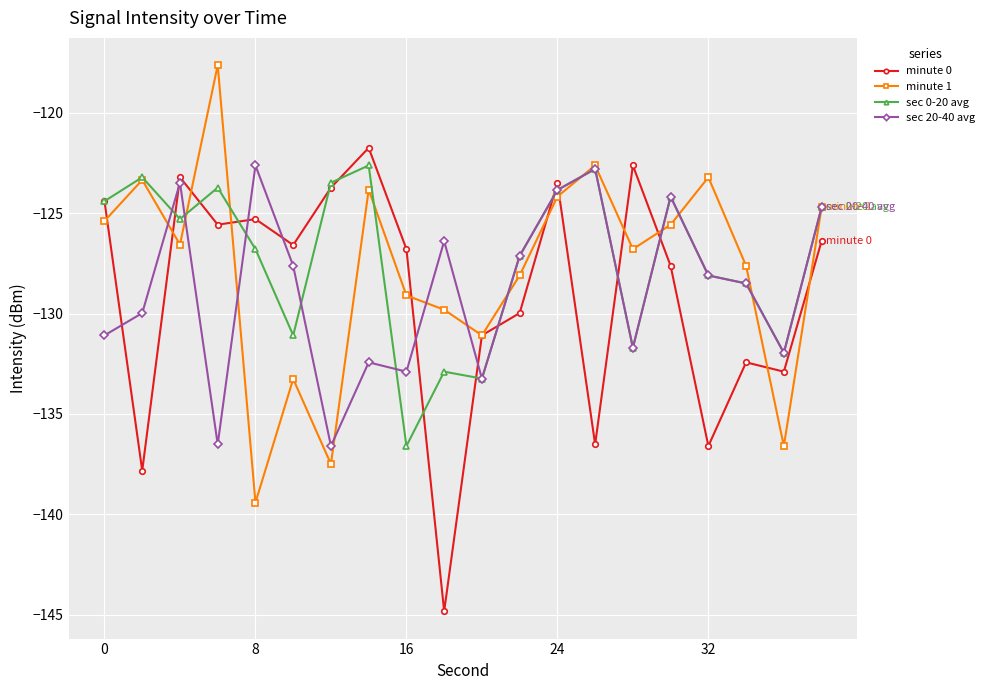

How many lines are shown in the chart?

4